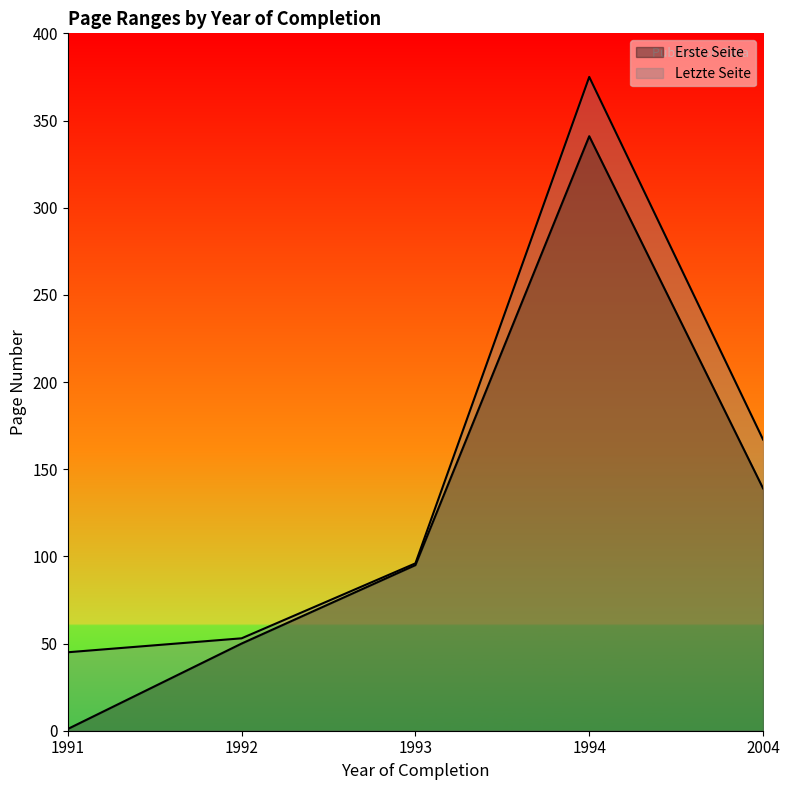

True or false: Erste Seite and Letzte Seite intersect in this chart.

False